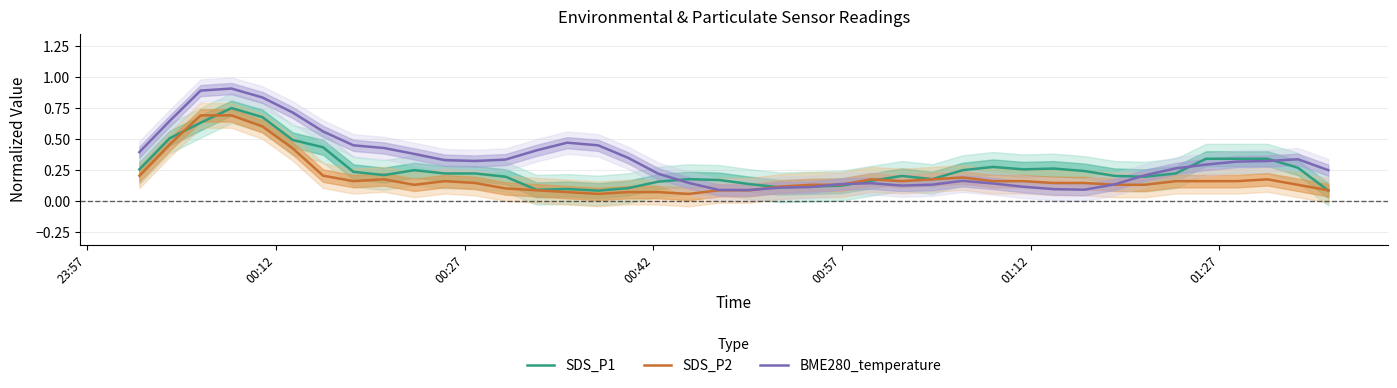

What is the value of the BME280_temperature point at the 6th from the left?

0.7